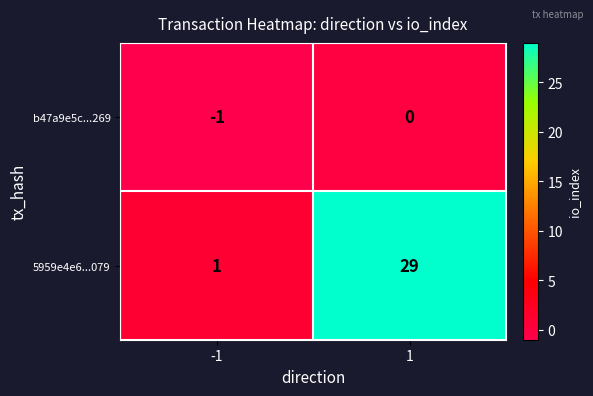

Rank the series by their maximum value, from lowest to highest.

b47a9e5c...269, 5959e4e6...079